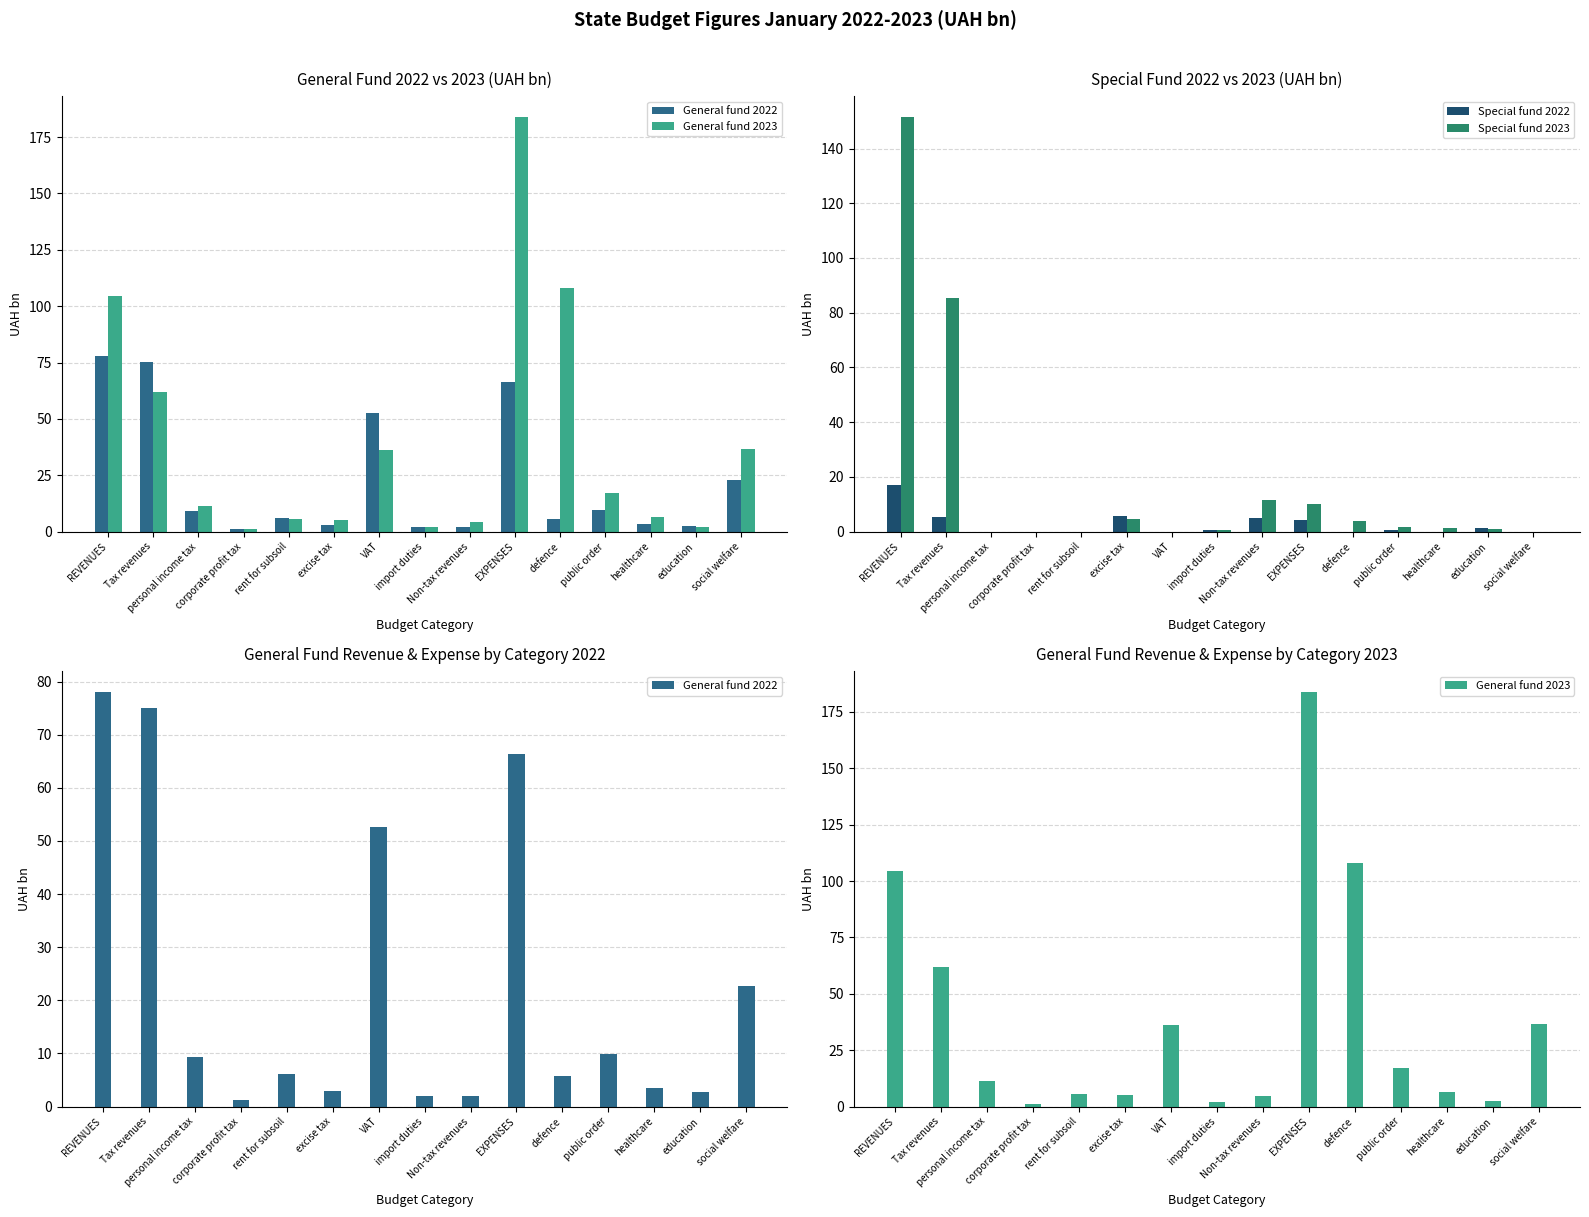

What position from the right is VAT?

9